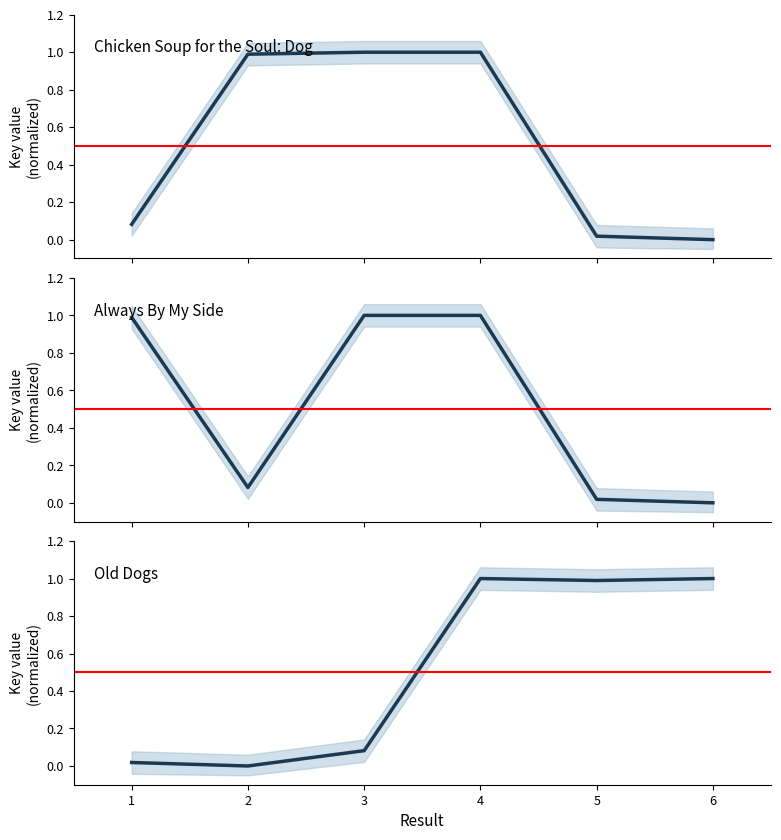

What is the spread (max minus min) of values at 5?

1.0